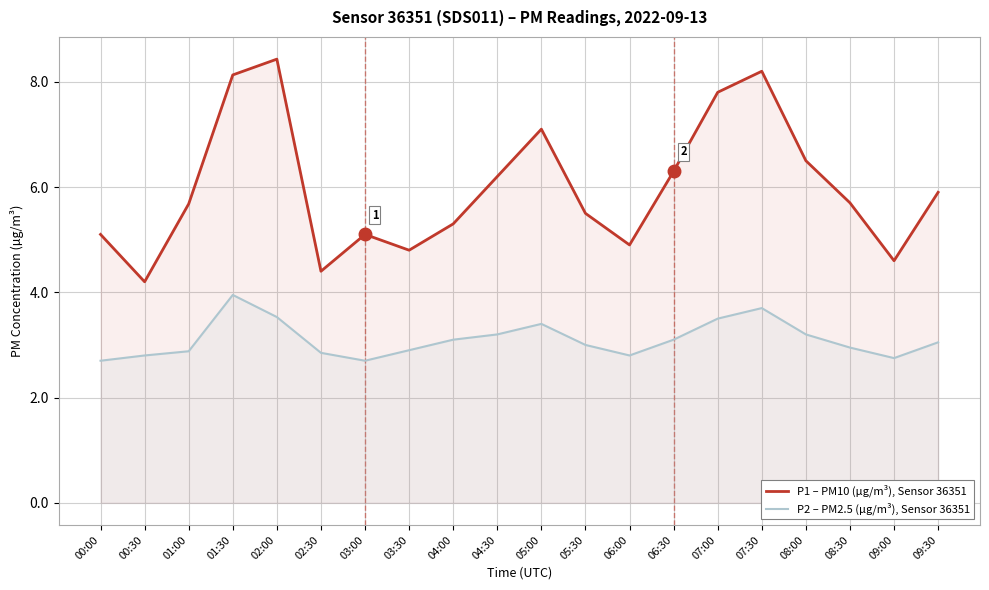

True or false: P2 – PM2.5 (µg/m³), Sensor 36351 and P1 – PM10 (µg/m³), Sensor 36351 cross at least once.

False